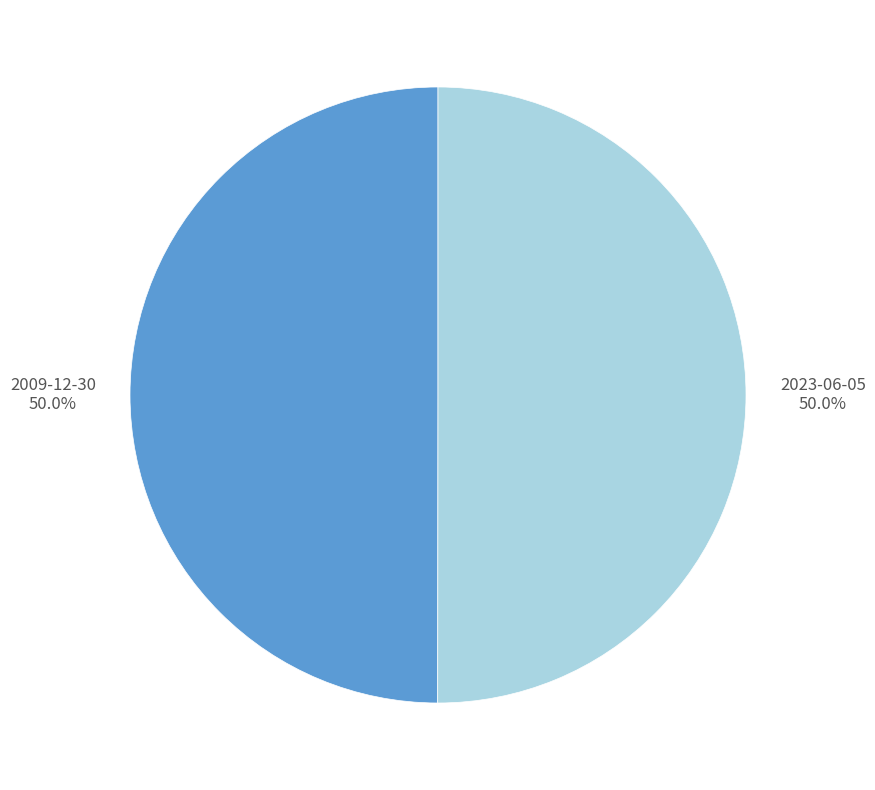

Approximately how many times larger is the value at 2023-06-05 compared to 2009-12-30?

1.0